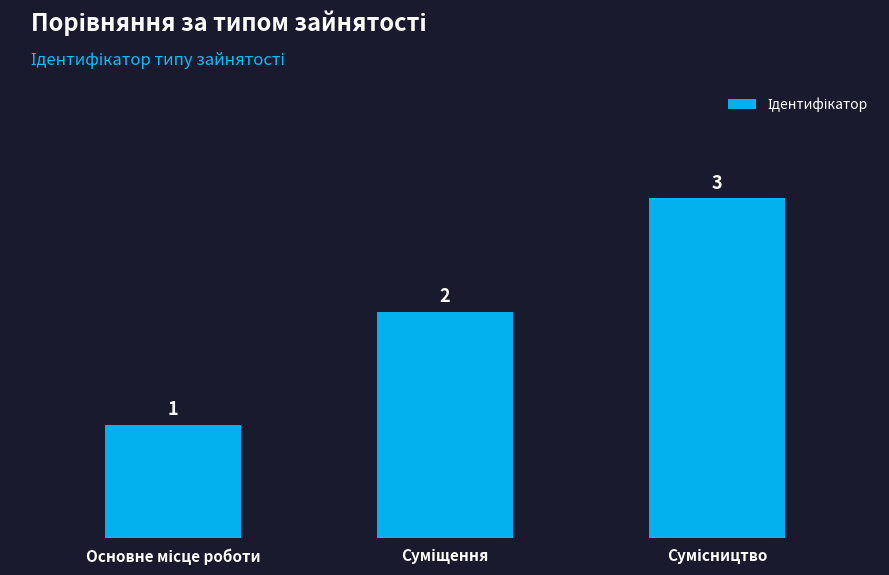

What is the greatest value displayed?

3